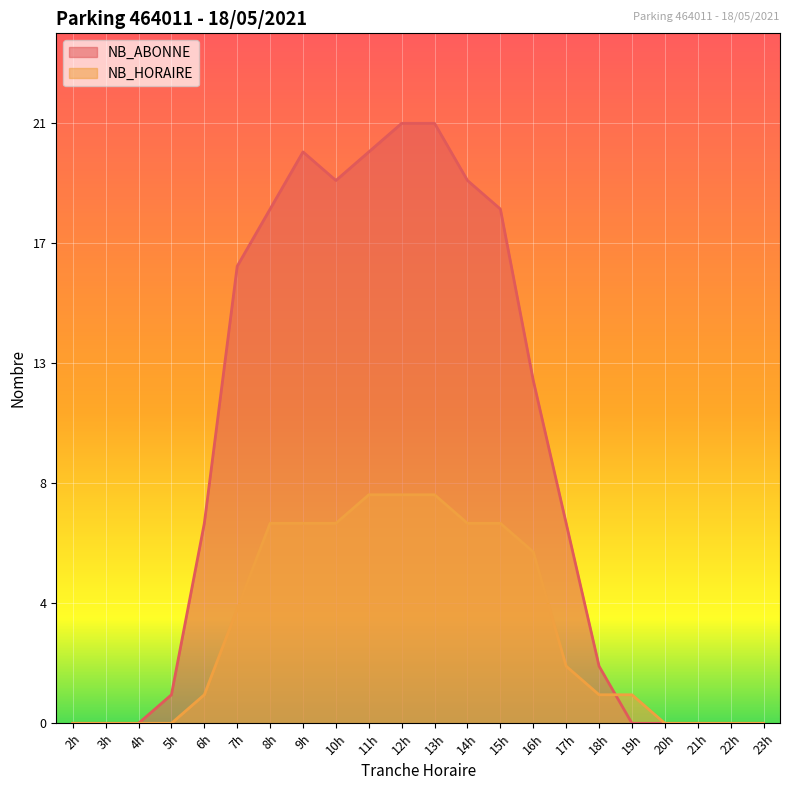

At which label is NB_HORAIRE closest to 4?

7h